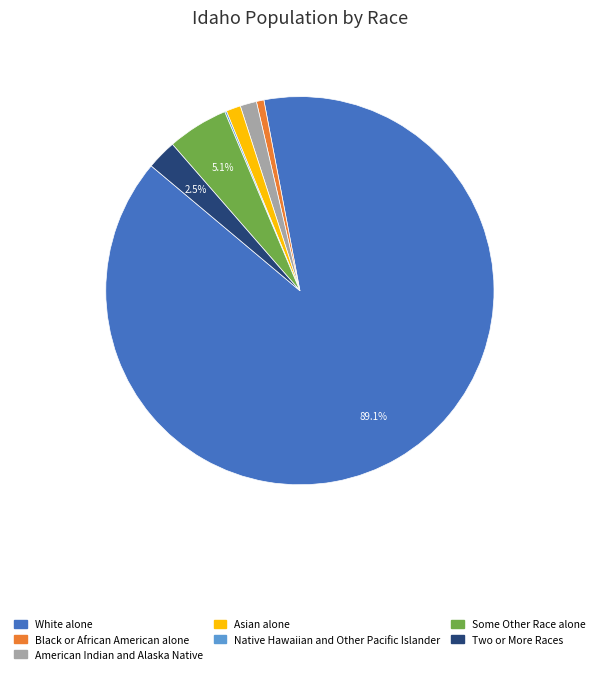

What percentage is NOT represented by White alone?

10.9%